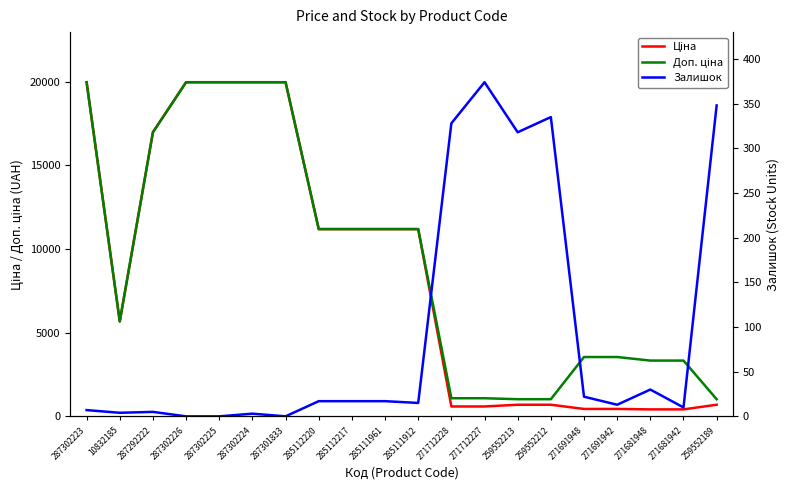

What is the difference between the highest and lowest values at 259552189?

676.6